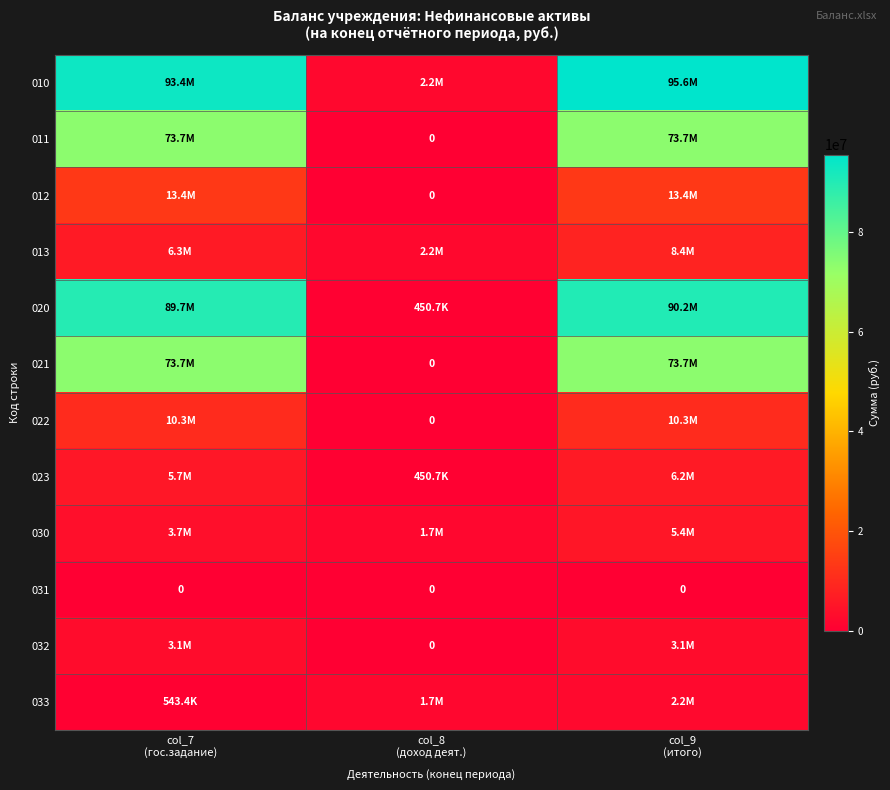

What is the average value of the 010 series?

63710099.6